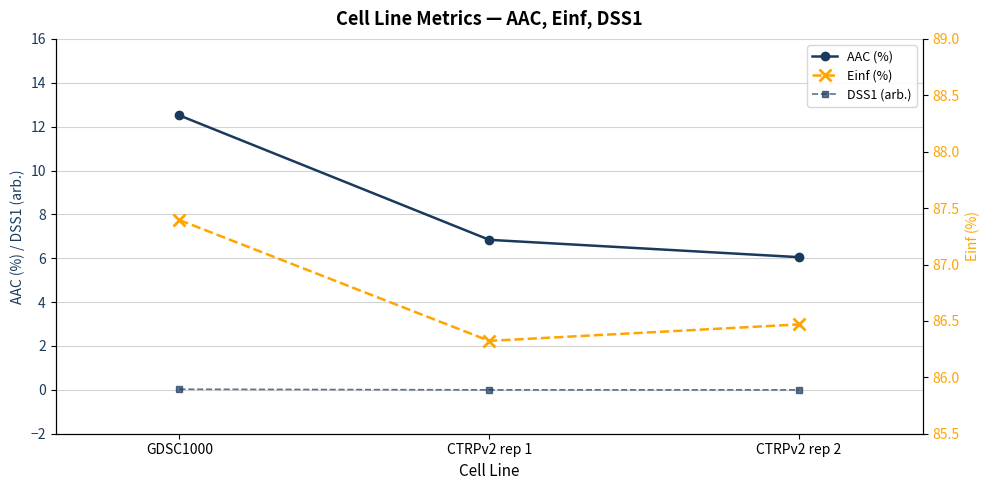

Does the chart display data point markers on the line(s)?

Yes